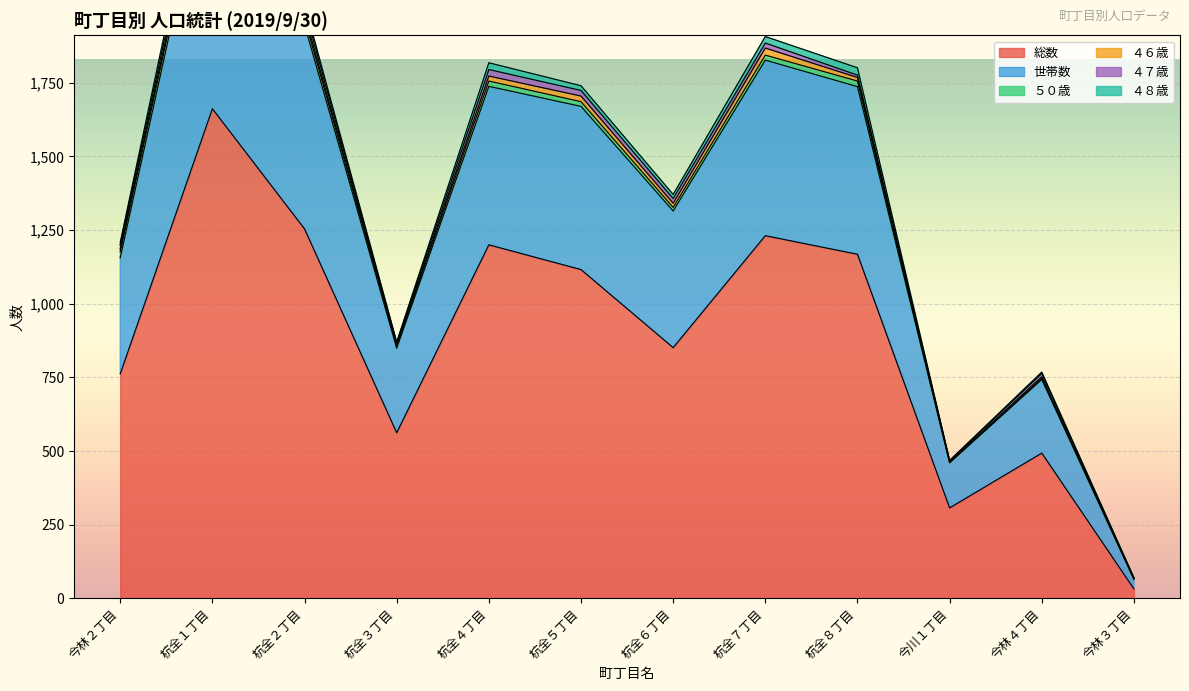

Which category has the lowest value across all series?

今林３丁目